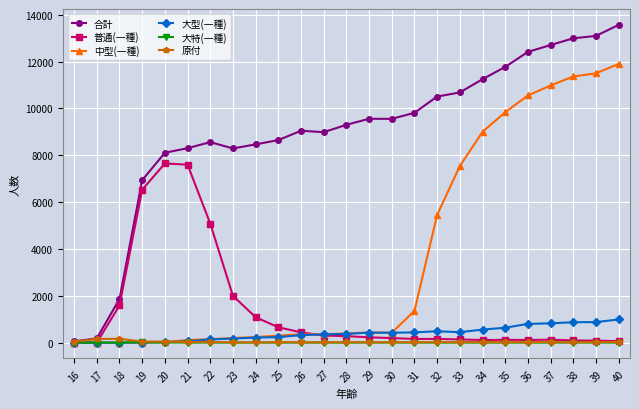

True or false: 普通(一種) has more than 2 points higher than both neighbors.

True